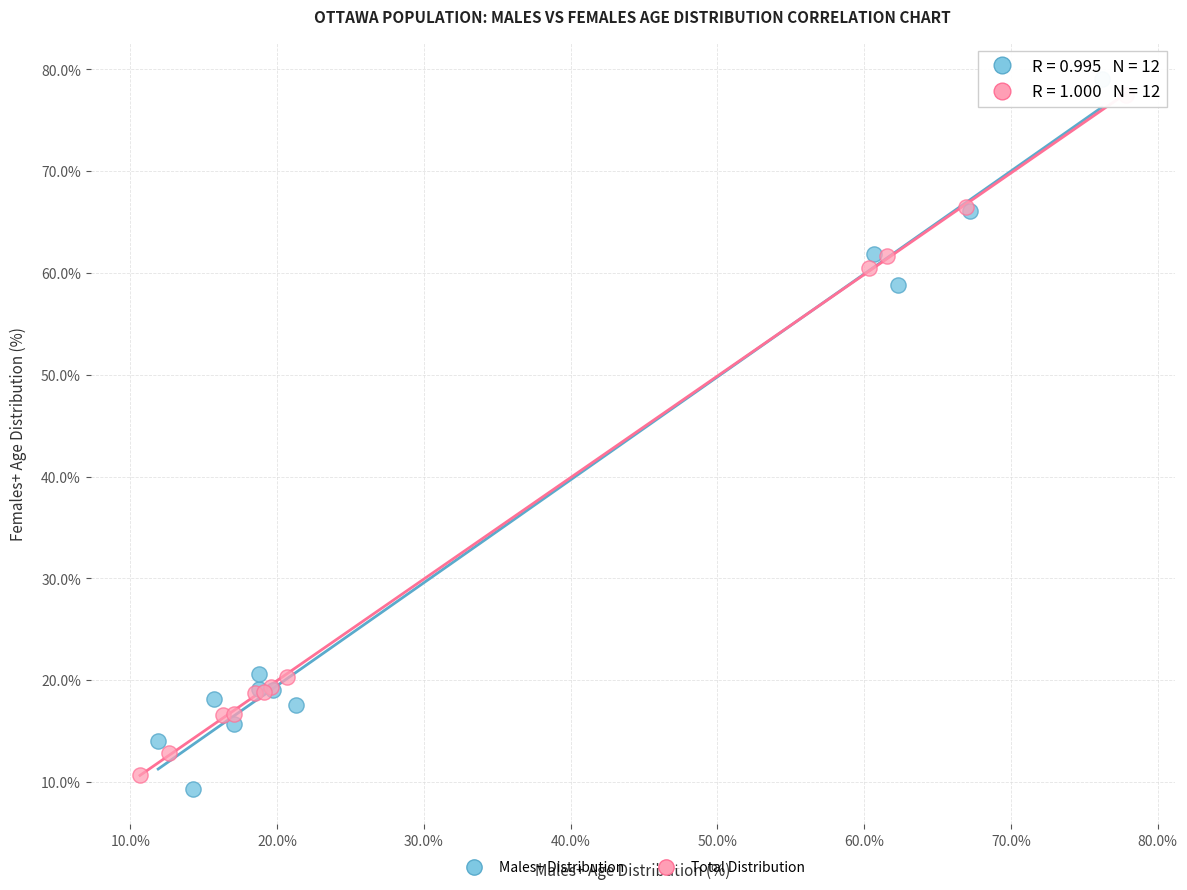

What are all the series names shown in the legend?

Males+ Distribution, Total Distribution